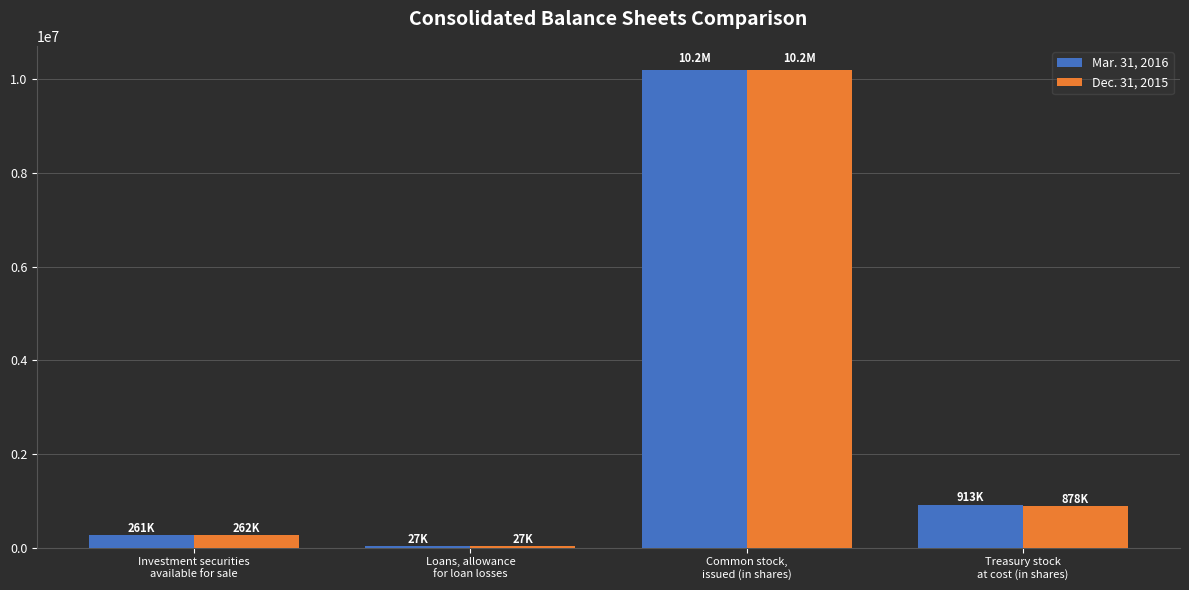

Reading left to right, list all the values displayed in this chart.

Mar. 31, 2016: 260649	27130	10202503	912841
Dec. 31, 2015: 261991	26510	10199643	877589